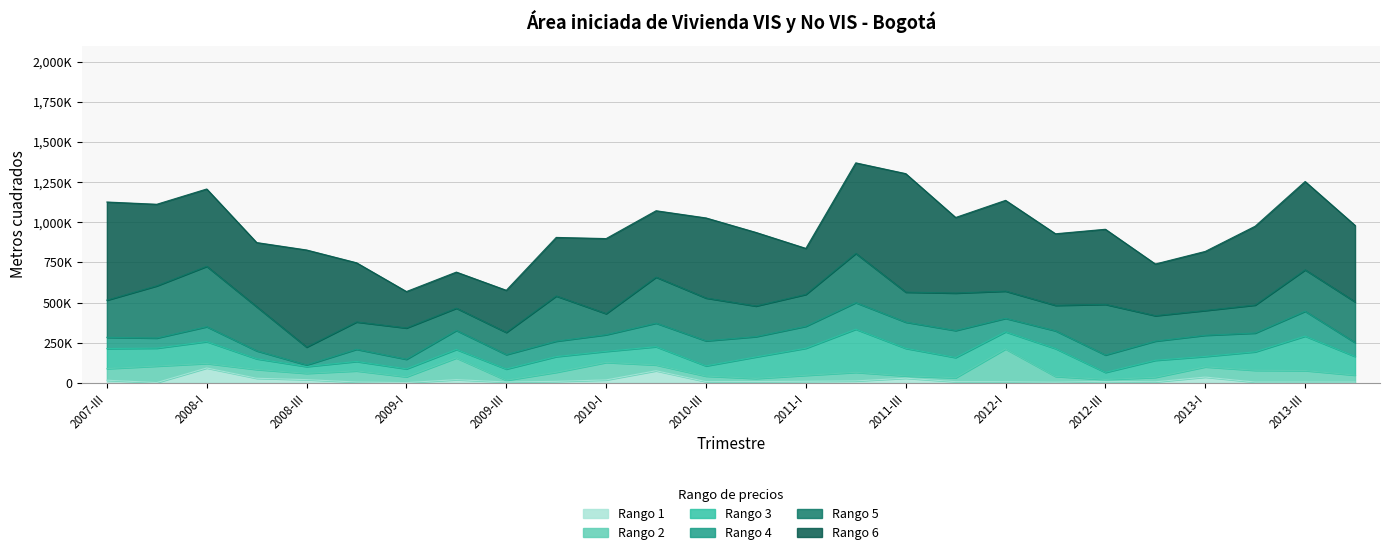

What is the label of the 20th point from the left?

2012-II